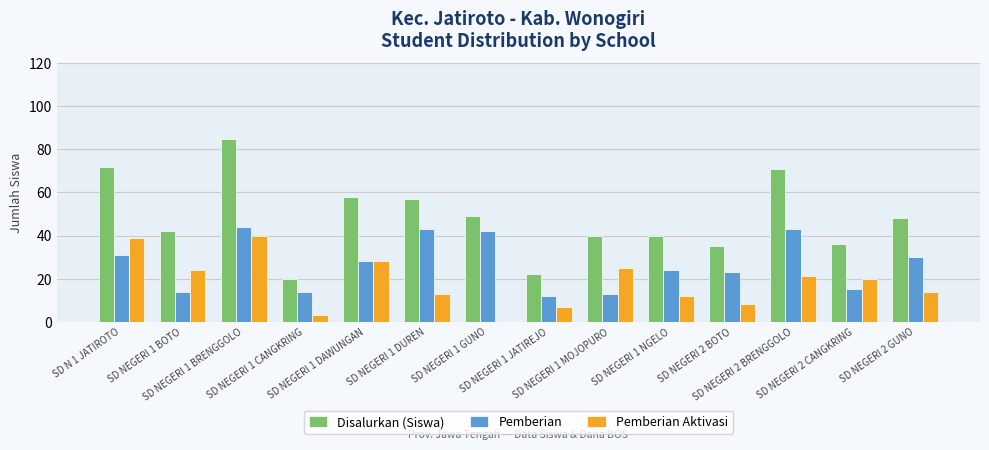

What is the sum of the Disalurkan (Siswa) values at SD NEGERI 1 DUREN and SD NEGERI 2 BOTO?

92